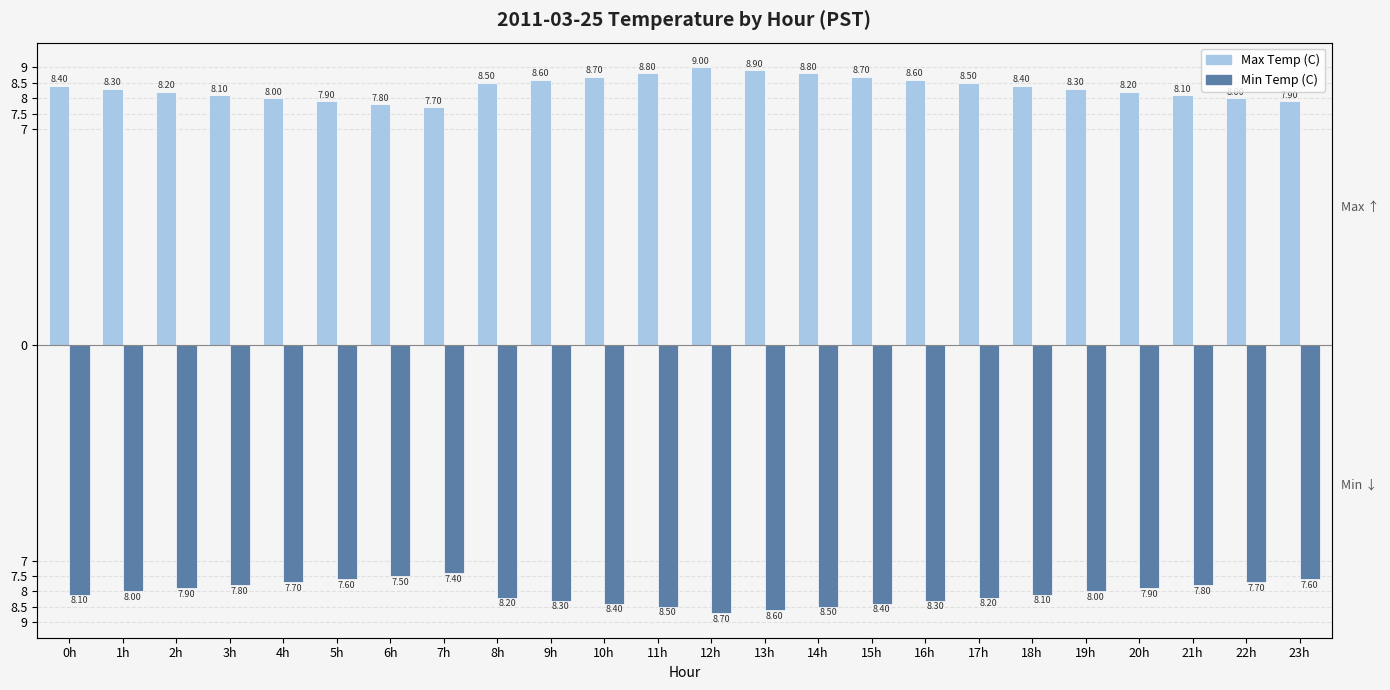

What is the total value across all series at 12h?

0.3